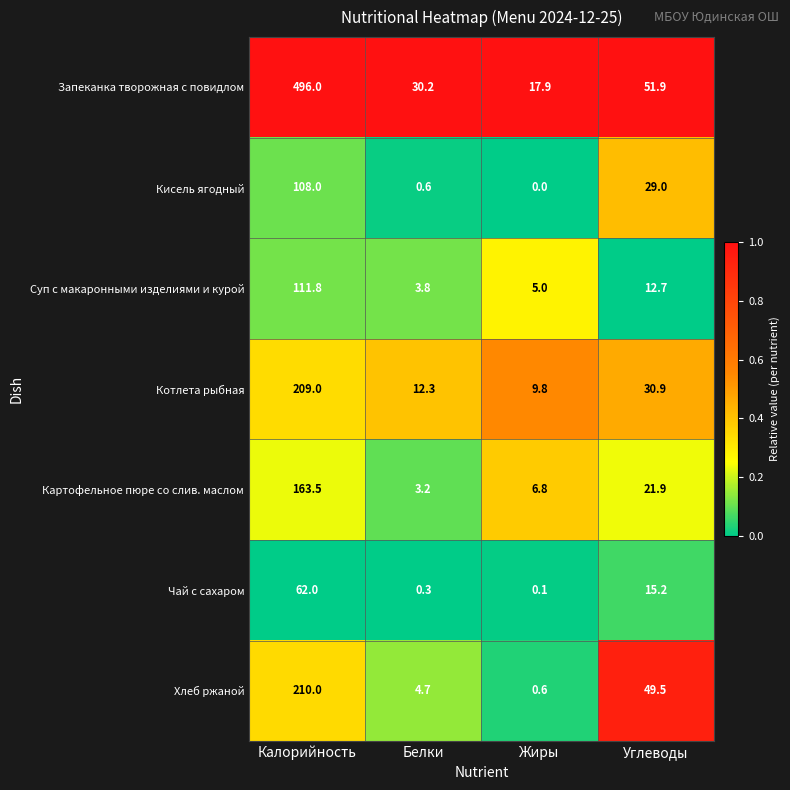

Where does the Суп с макаронными изделиями и курой series first go above 12?

Калорийность